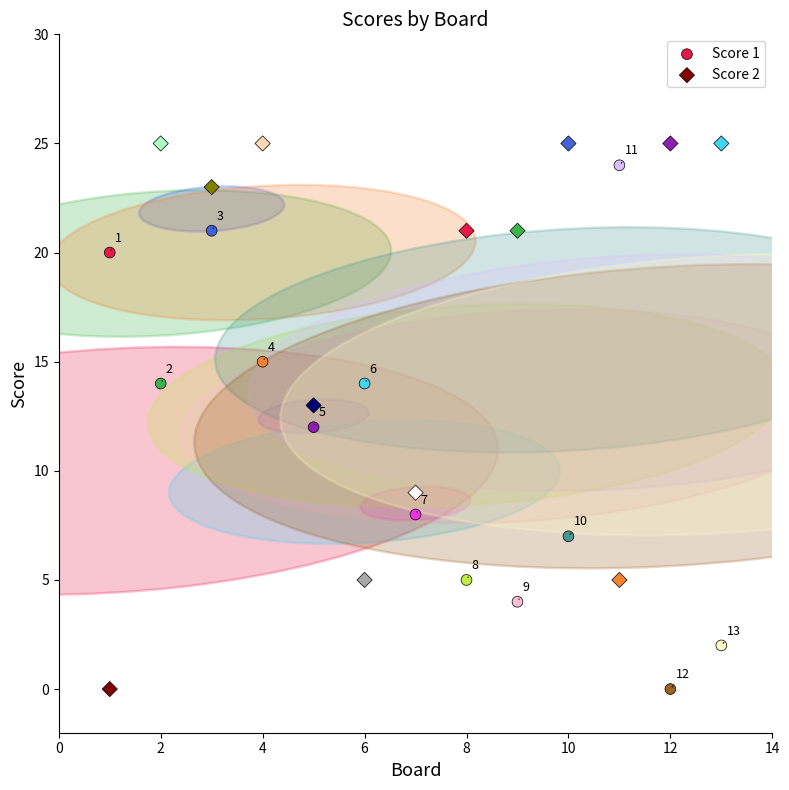

In the Score 1 series, what Y value is closest to 12?

12